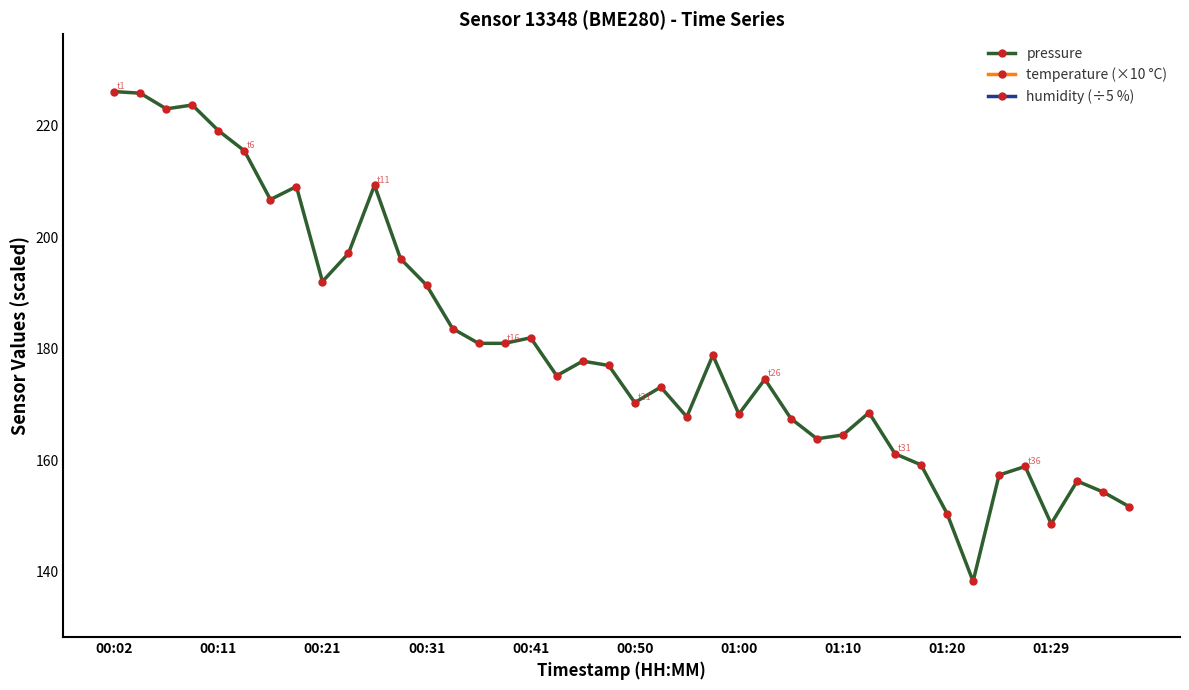

The temperature (×10 °C) series shows 79.0 at 11. True or false?

True